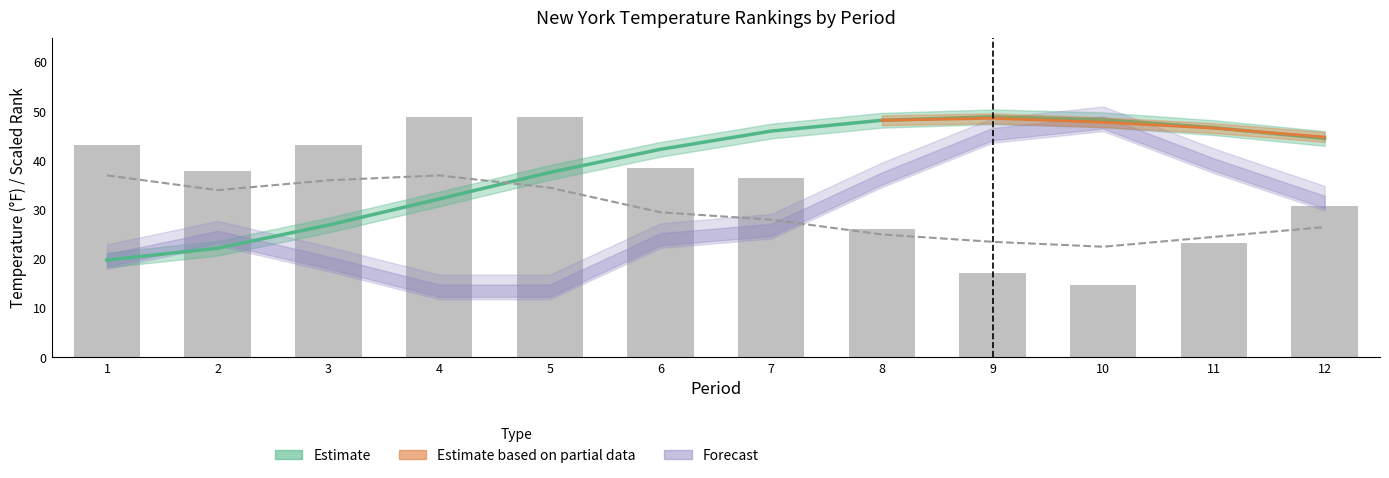

What is the difference between the maximum and minimum values in the Low Rank (scaled) series?

34.2